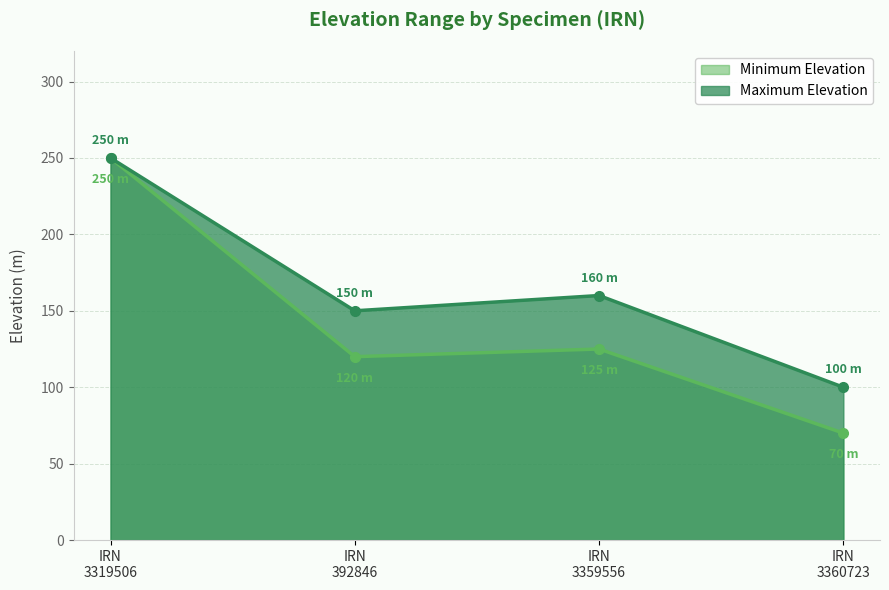

Which series has the largest range (max minus min)?

Minimum Elevation